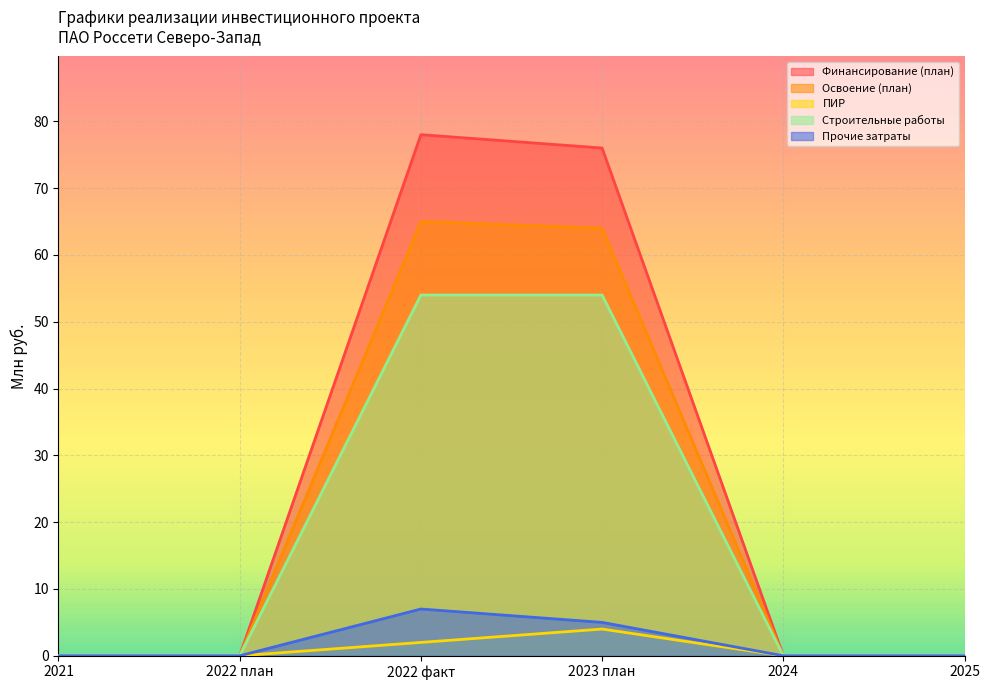

How many data points in Строительные работы are above 0?

2